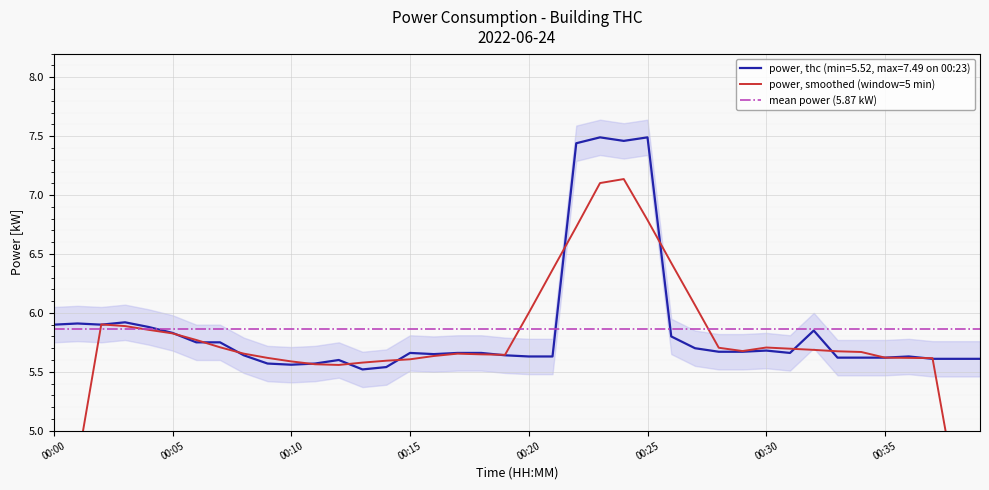

Rank the categories by value from highest to lowest.

00:23, 00:25, 00:24, 00:22, 00:03, 00:01, 00:00, 00:02, 00:04, 00:32, 00:05, 00:26, 00:06, 00:07, 00:27, 00:30, 00:28, 00:29, 00:15, 00:17, 00:18, 00:31, 00:16, 00:08, 00:19, 00:20, 00:21, 00:36, 00:33, 00:34, 00:35, 00:37, 00:38, 00:39, 00:12, 00:09, 00:11, 00:10, 00:14, 00:13